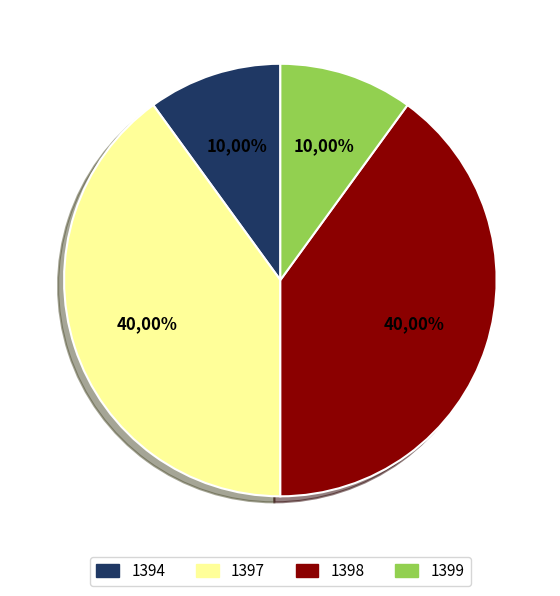

Rank the categories by value from highest to lowest.

1397, 1398, 1394, 1399